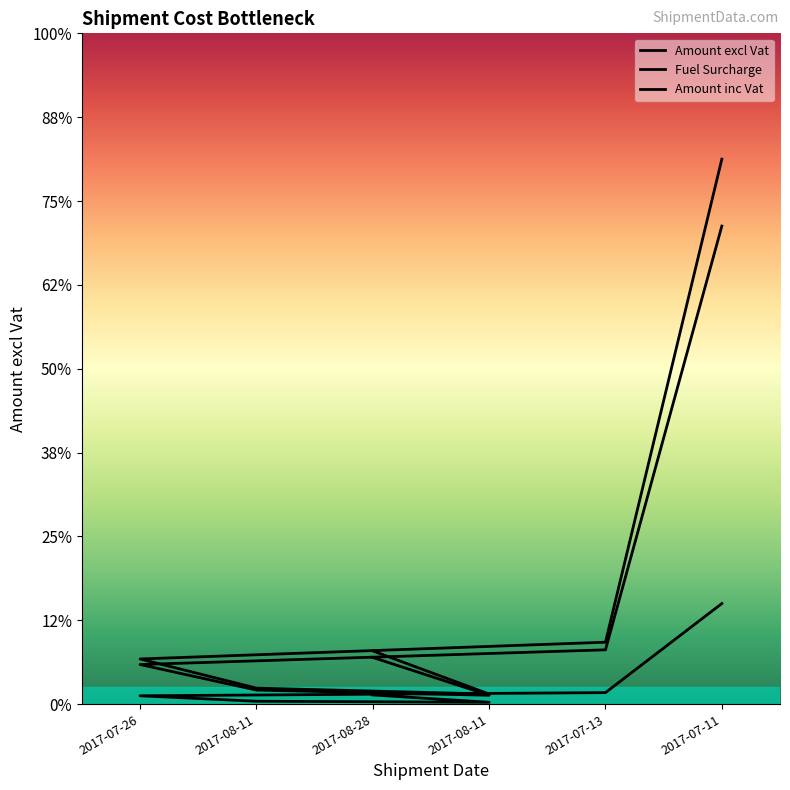

What is the difference between the Amount inc Vat values at 2017-07-11 and 2017-07-26?

2384.2